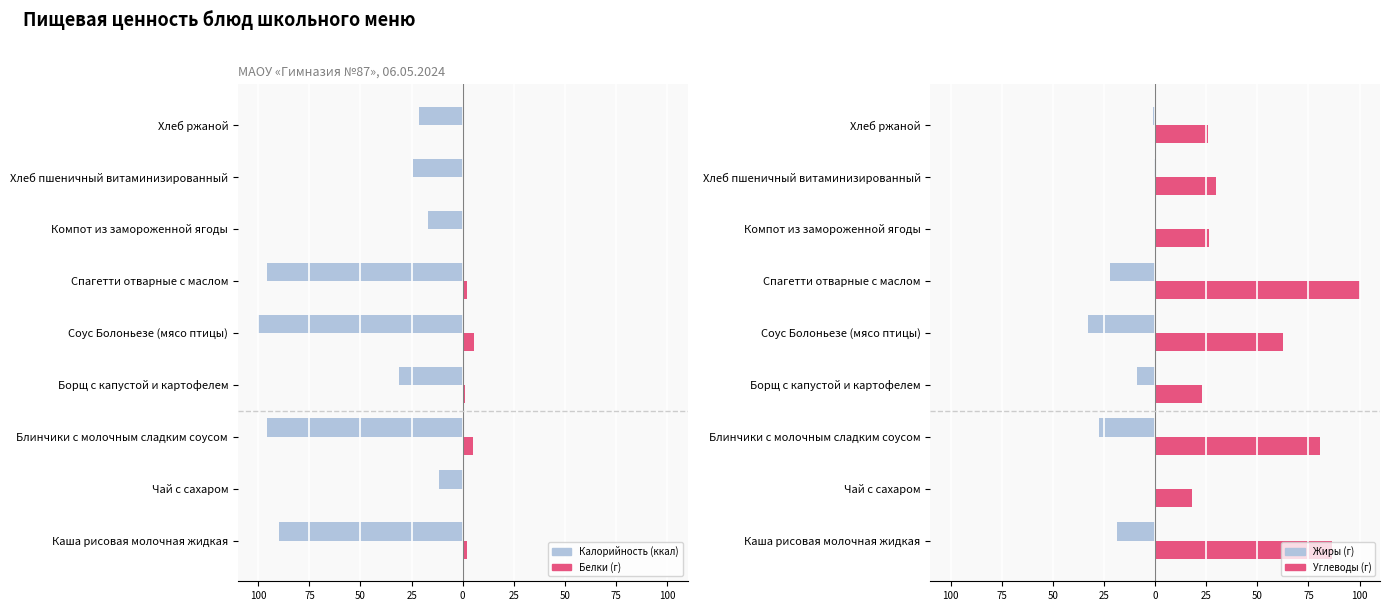

What is the label of the 1st bar from the right?

Хлеб ржаной